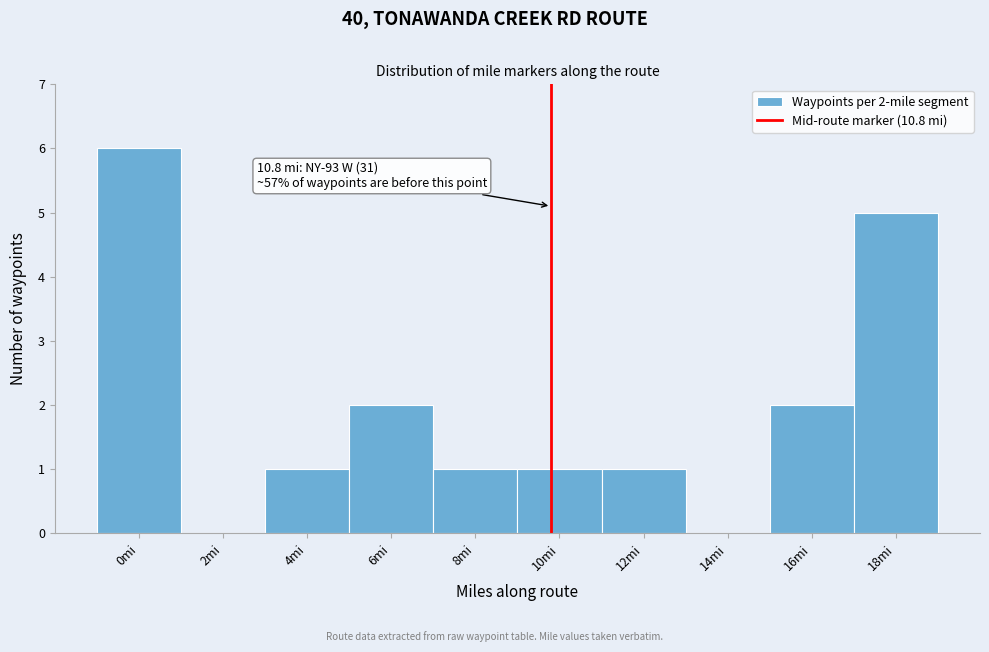

Reading right to left, transcribe all the data shown in this chart.

18mi=5	16mi=2	14mi=0	12mi=1	10mi=1	8mi=1	6mi=2	4mi=1	2mi=0	0mi=6